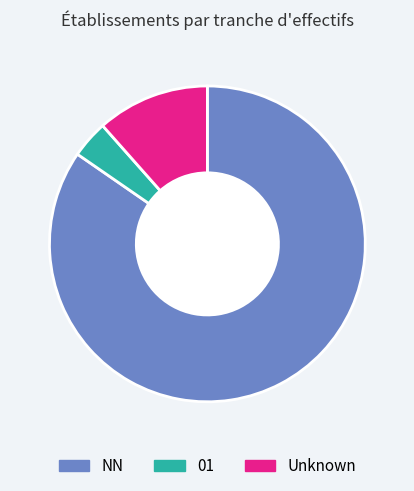

Is the sum of NN and 01 greater than half?

Yes